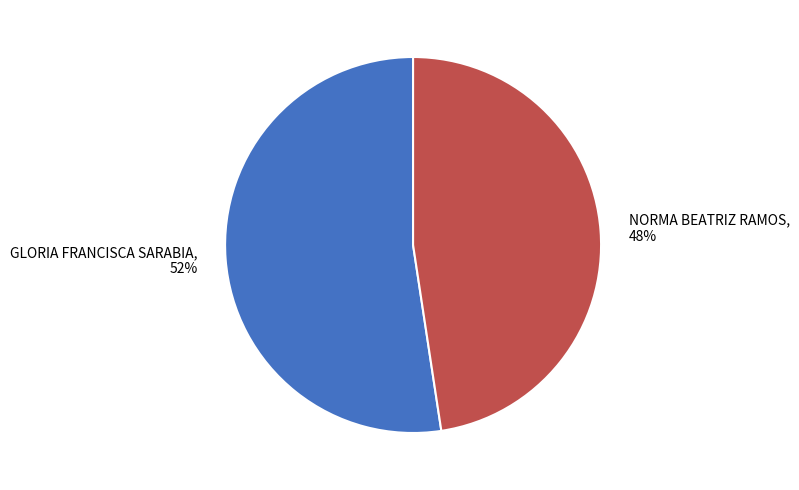

Which slice represents more than half of the pie?

GLORIA FRANCISCA SARABIA